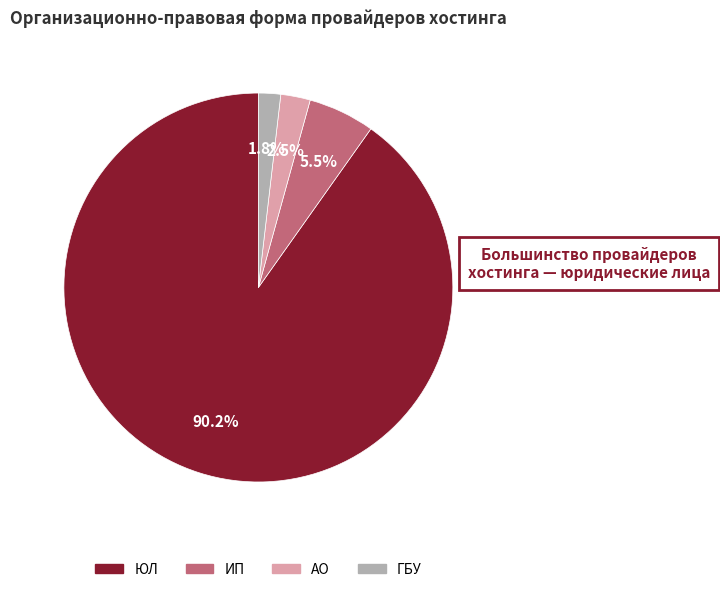

What portion of the pie excludes ЮЛ?

9.8%